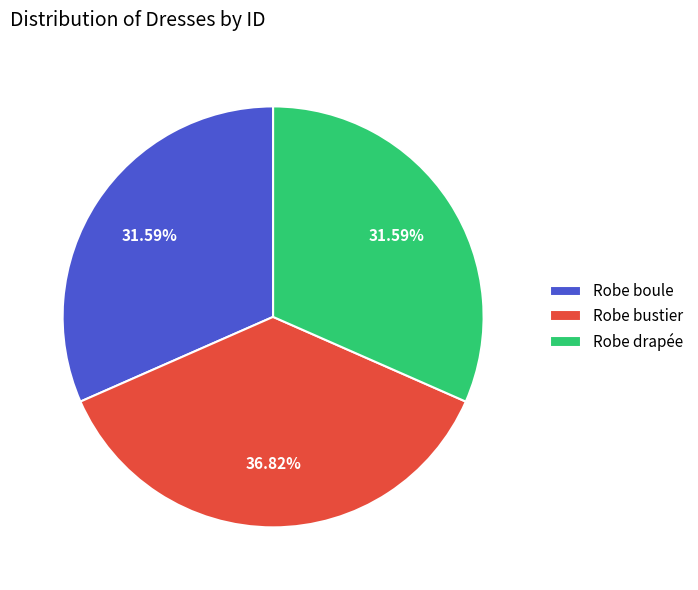

To the nearest percent, what is the combined percentage of Robe boule and Robe bustier?

68%